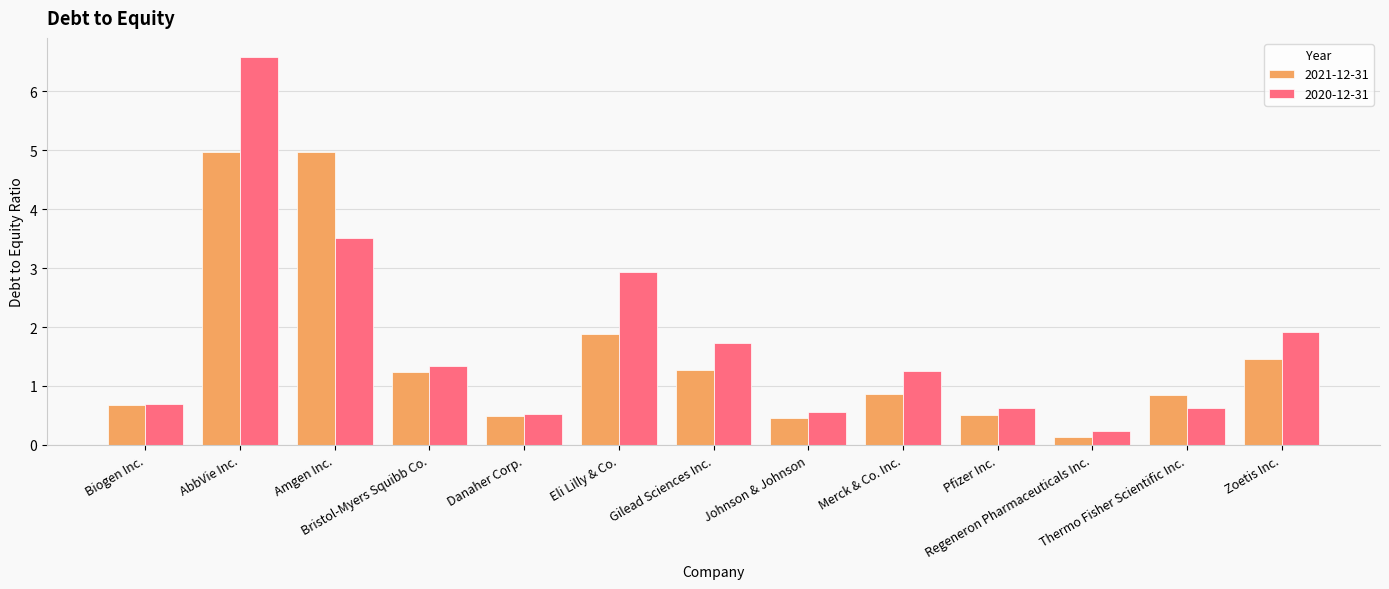

What position from the right is Pfizer Inc.?

4